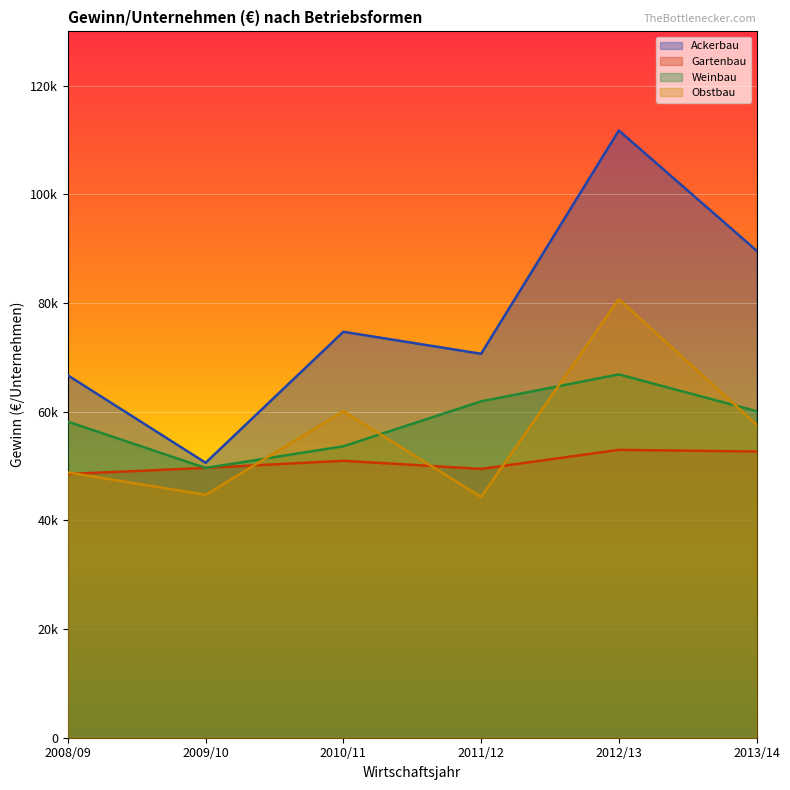

How many intersections are there between Obstbau and Weinbau?

4